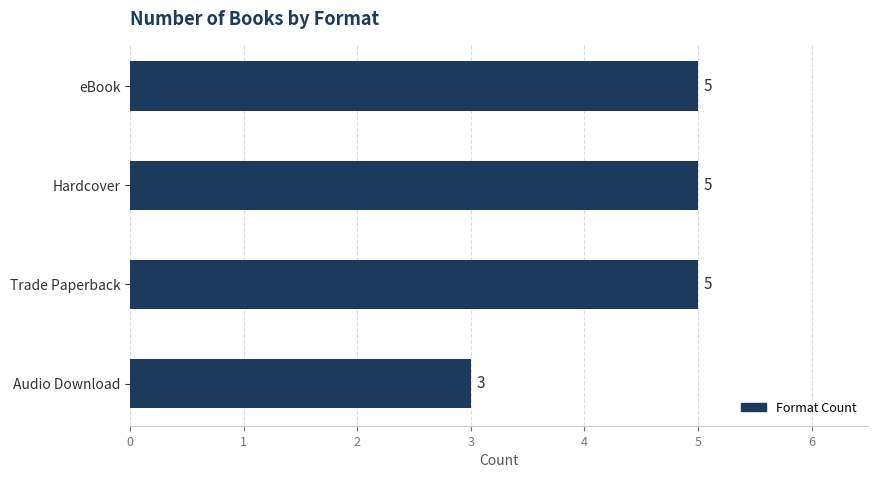

How many bars are there in total?

4